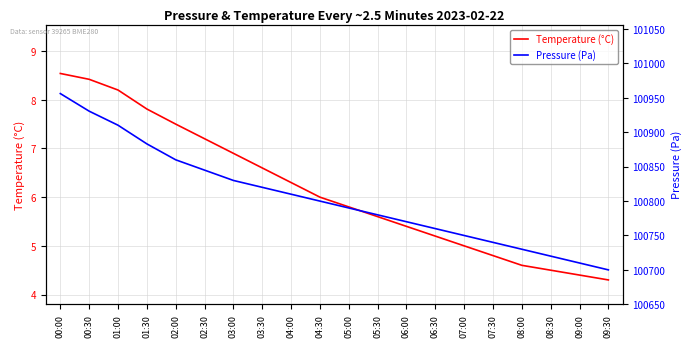

What position from the right is 06:00?

8